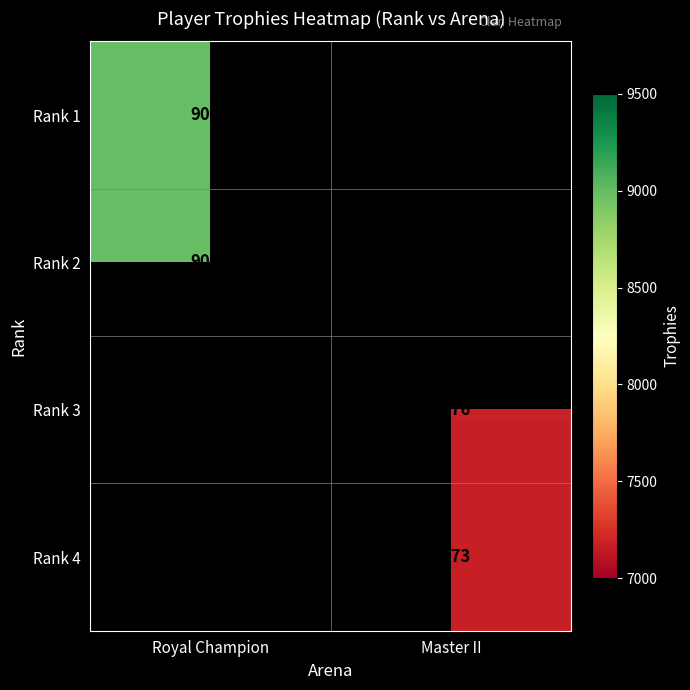

The Rank 3 series shows 7176 at Master II. True or false?

True